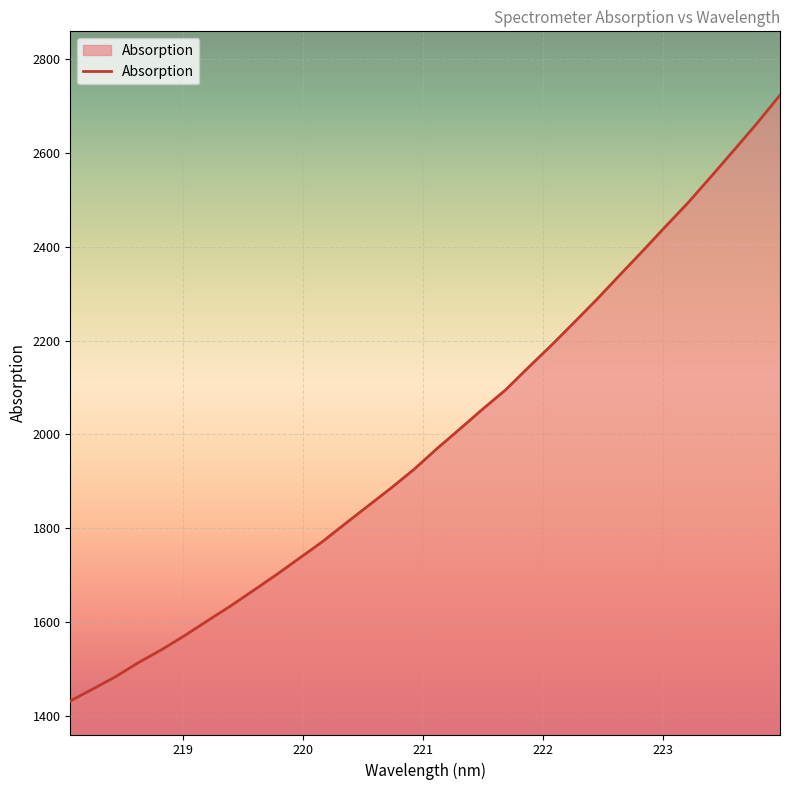

How many series are shown in this chart?

1